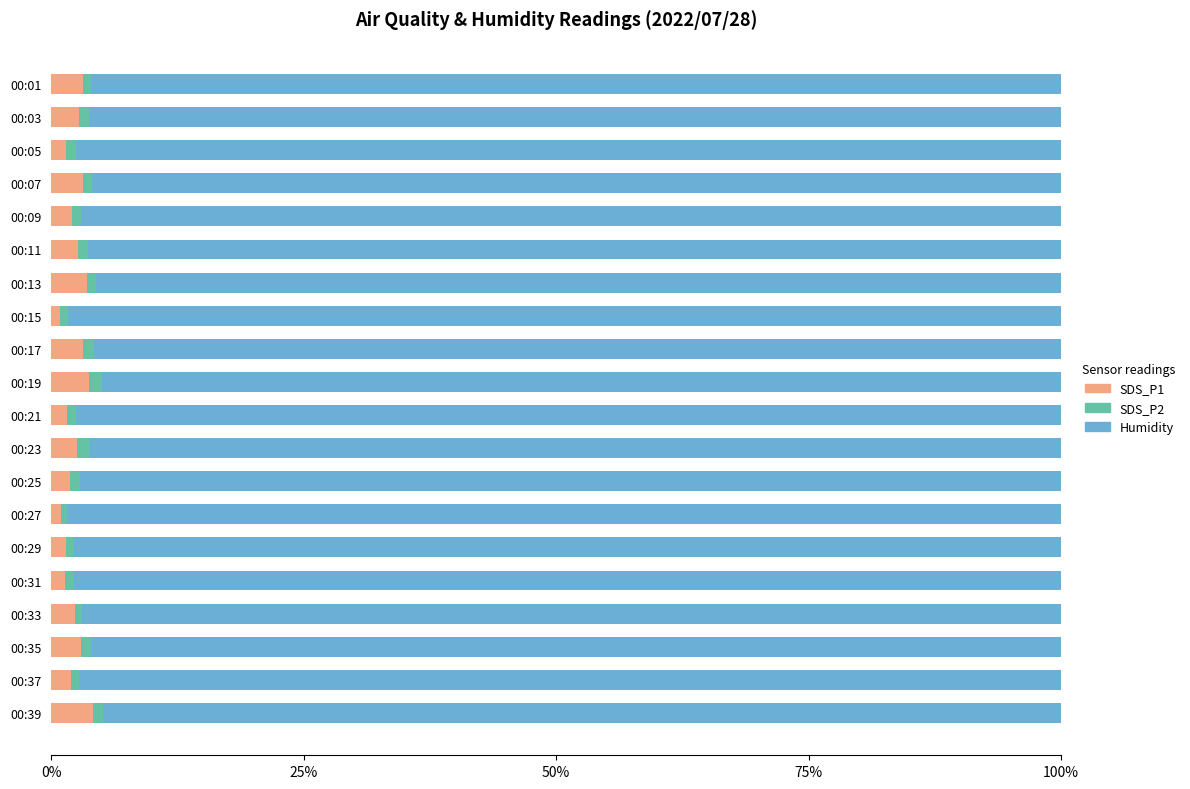

The SDS_P1 series shows 1.5 at 00:05. True or false?

True